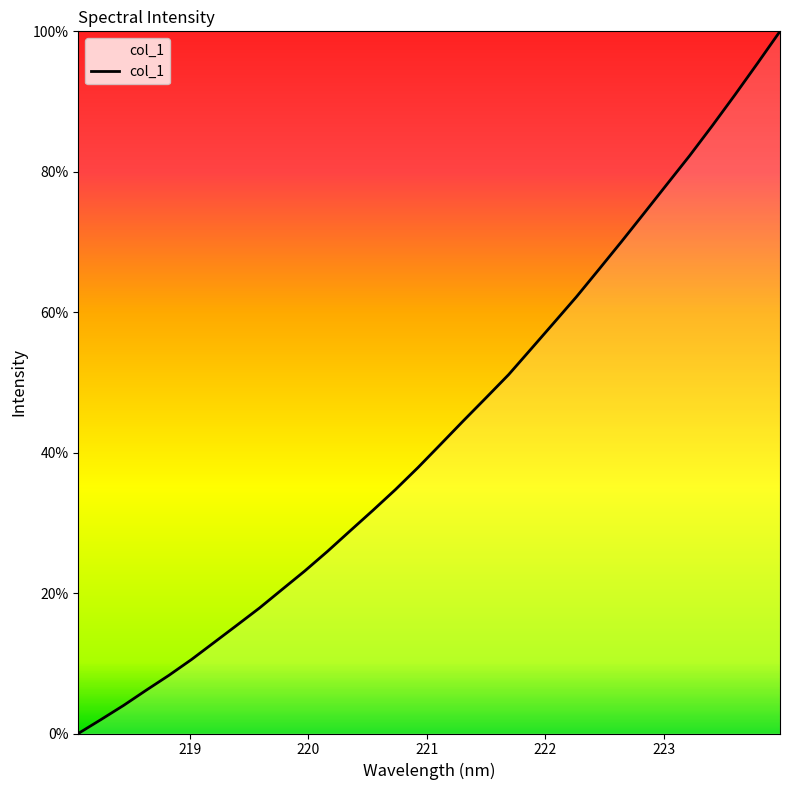

What is the greatest value displayed?

100.0